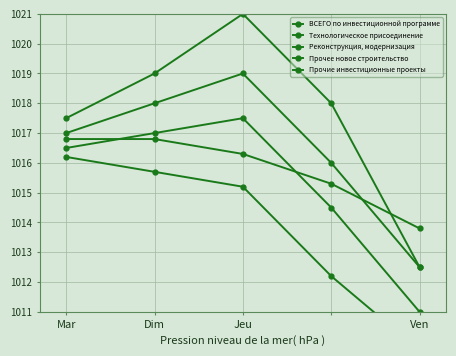

True or false: Реконструкция, модернизация has a value of 1011.0 at Ven.

True